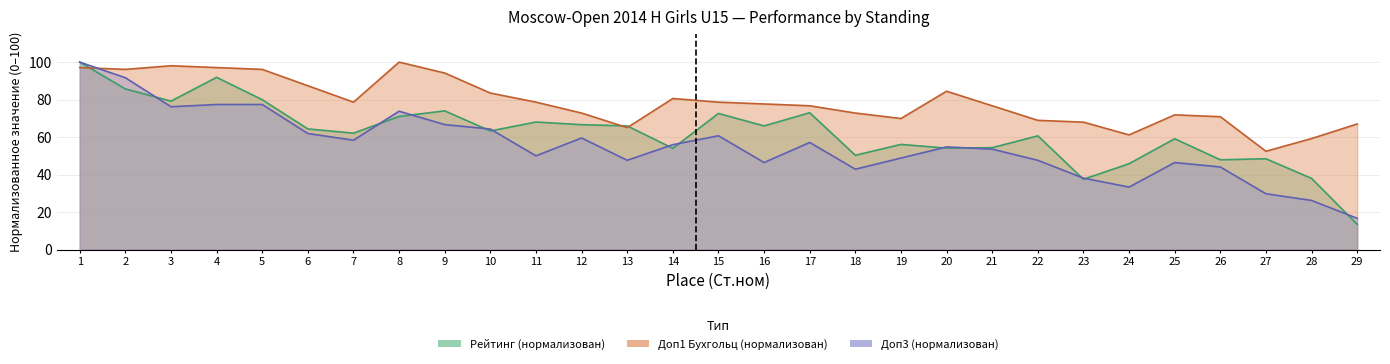

What is the minimum value shown in the chart?

13.5